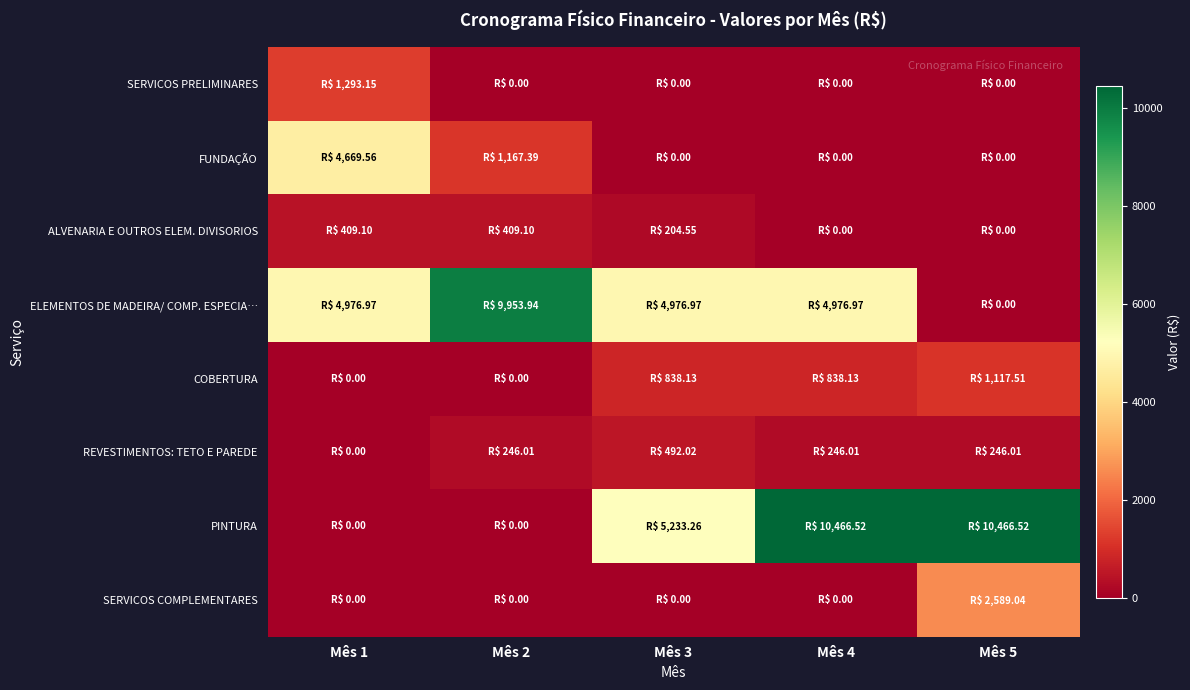

Rank the series at Mês 5 from lowest to highest value.

SERVICOS PRELIMINARES, FUNDAÇÃO, ALVENARIA E OUTROS ELEM. DIVISORIOS, ELEMENTOS DE MADEIRA/ COMP. ESPECIA…, REVESTIMENTOS: TETO E PAREDE, COBERTURA, SERVICOS COMPLEMENTARES, PINTURA